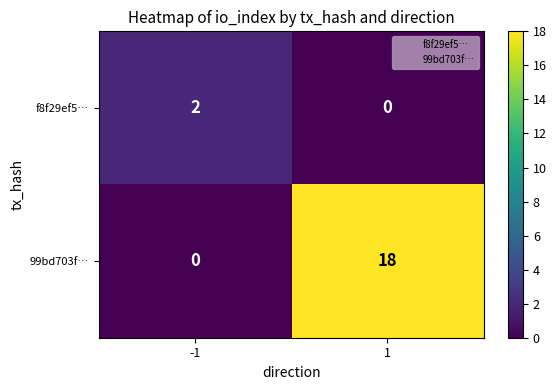

At which category is the sum across all series the highest?

1